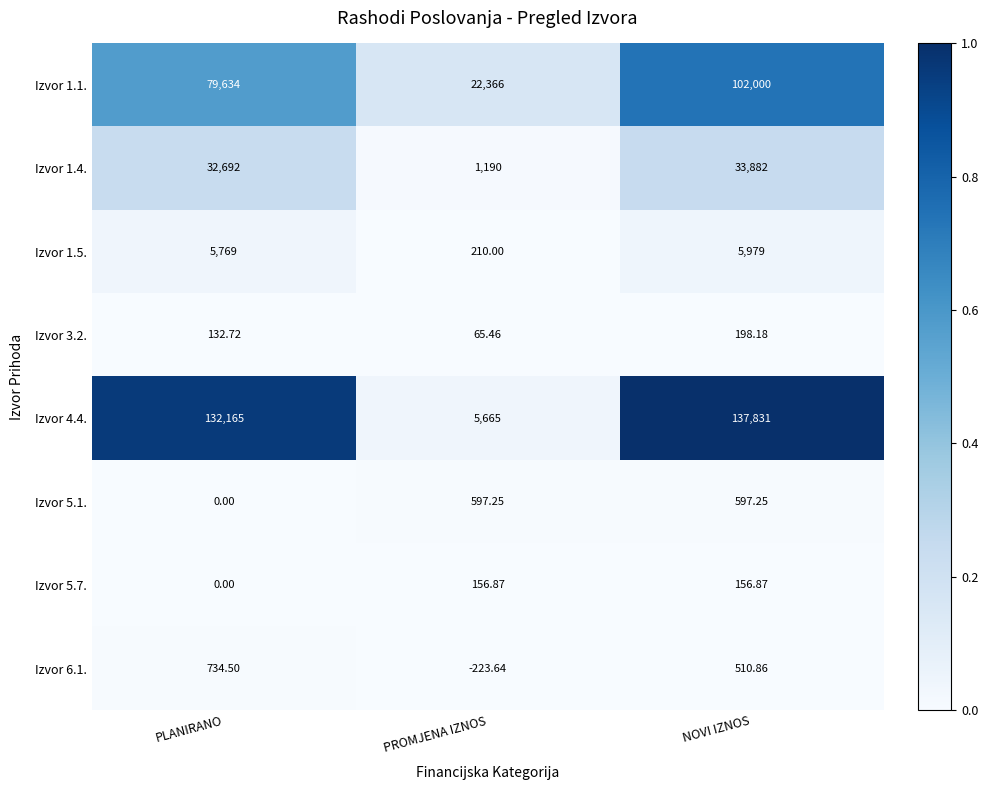

List the labels in order of Izvor 1.5. value, smallest first.

PROMJENA IZNOS, PLANIRANO, NOVI IZNOS